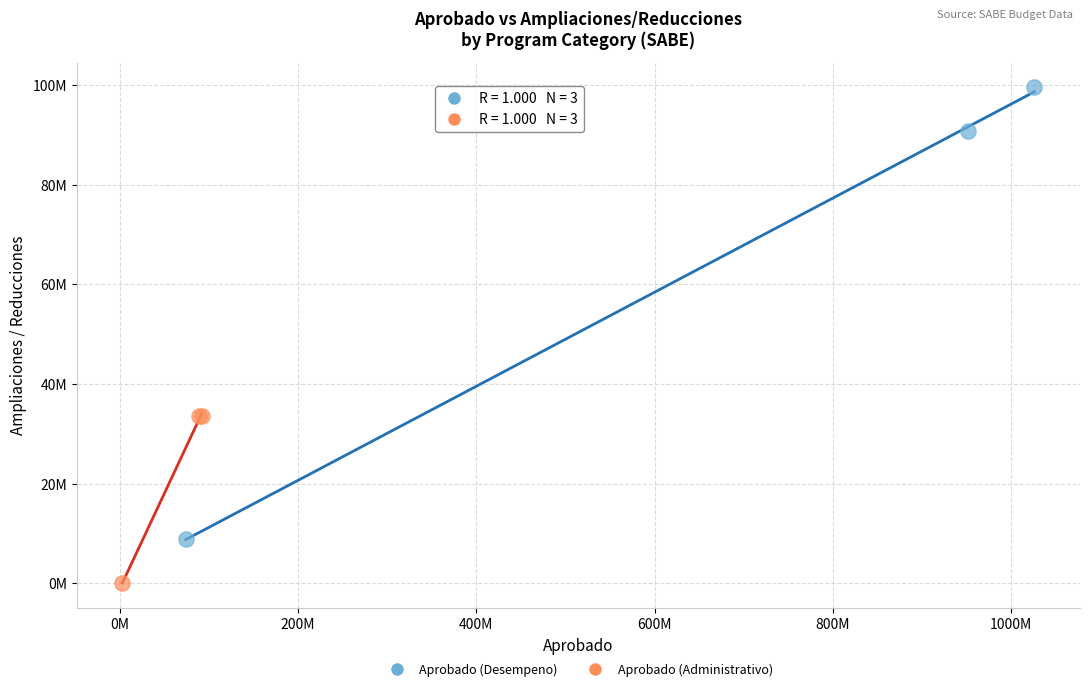

Which series reaches the maximum Y coordinate?

Aprobado (Desempeno)